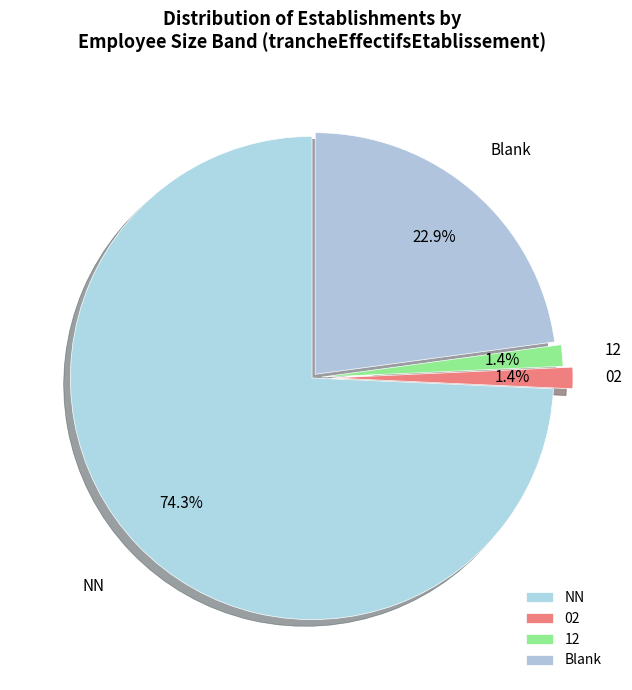

Count the number of slices in the pie.

4